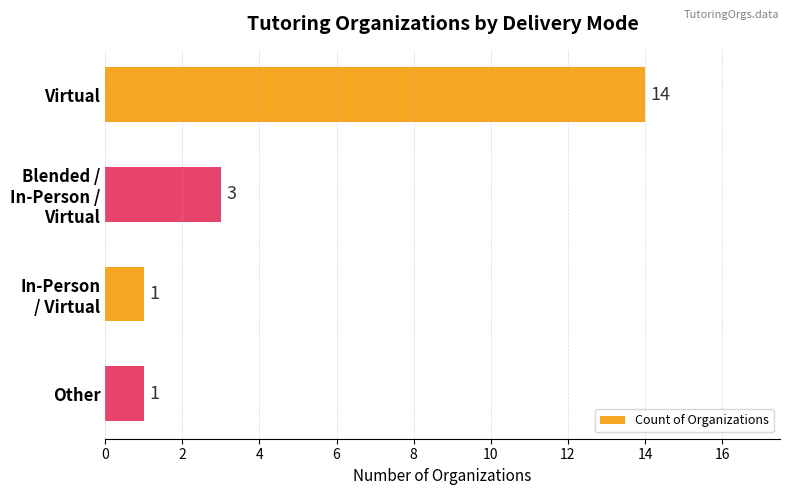

What is the value of the 4th bar from the top?

1